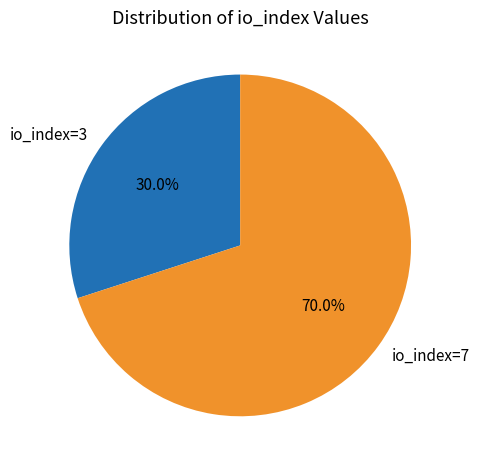

Which category has the smallest portion of the pie?

io_index=3